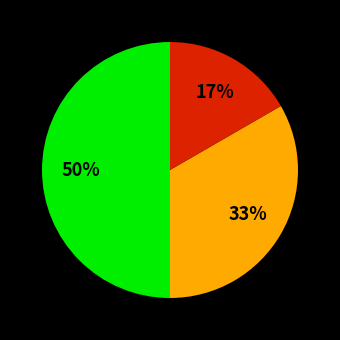

To the nearest percent, what is the average slice percentage?

33%